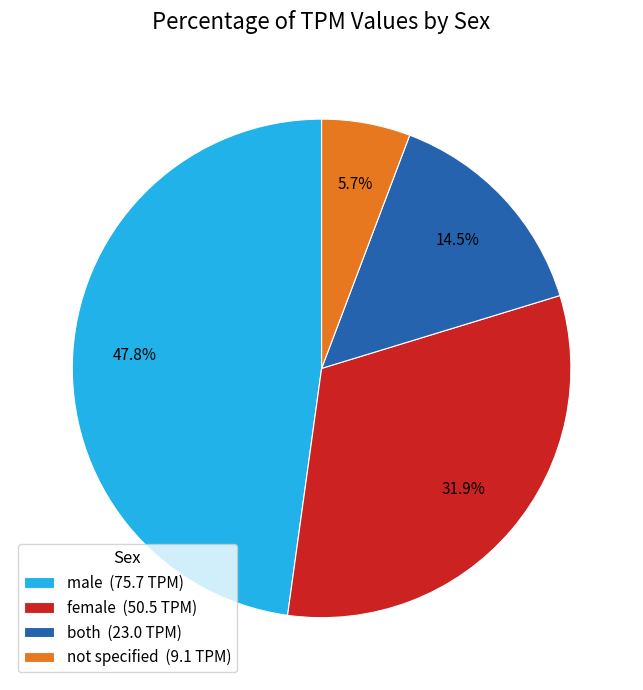

Is there a majority slice in this chart?

No